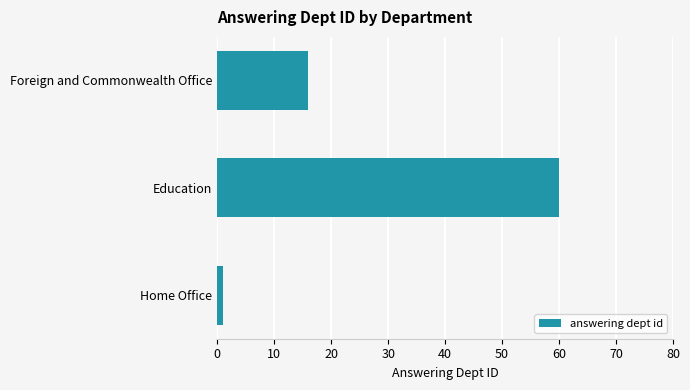

List the labels in order of value, smallest first.

Home Office, Foreign and Commonwealth Office, Education